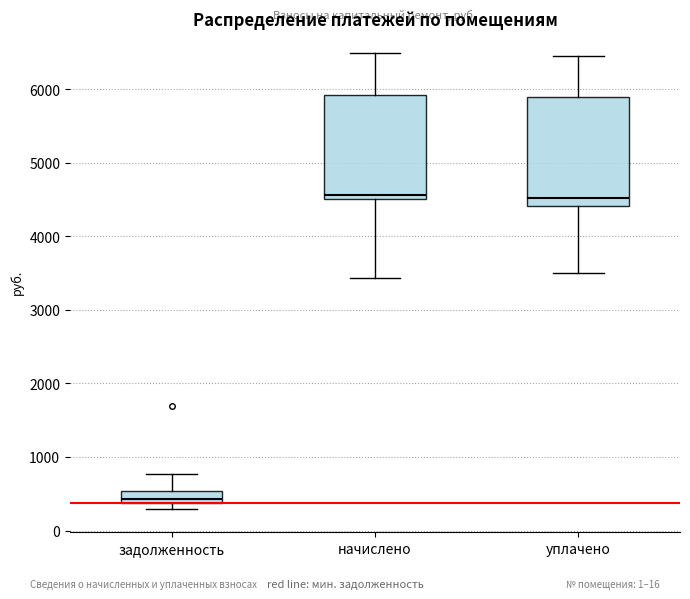

Reading left to right, read every box against the y-axis: the position of its median line, the range the box covers, and the ends of its whiskers. The values are not printed on the chart, so give them approximately, as read against the axis.

задолженность: median 400 (just above the box's lower edge), box 400 to 500, whiskers 300 to 800
начислено: median 4600, box 4500 to 5900, whiskers 3400 to 6500
уплачено: median 4500, box 4400 to 5900, whiskers 3500 to 6500